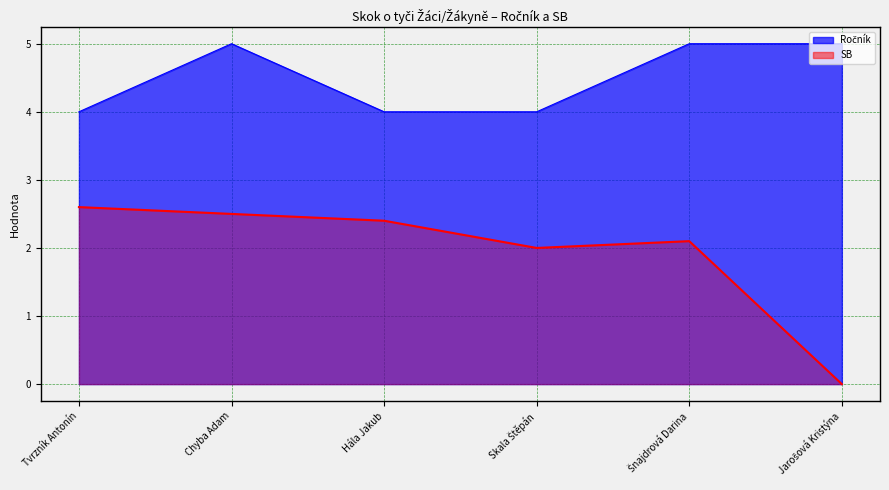

What is the sum of the SB values at Jarošová Kristýna and Chyba Adam?

2.5